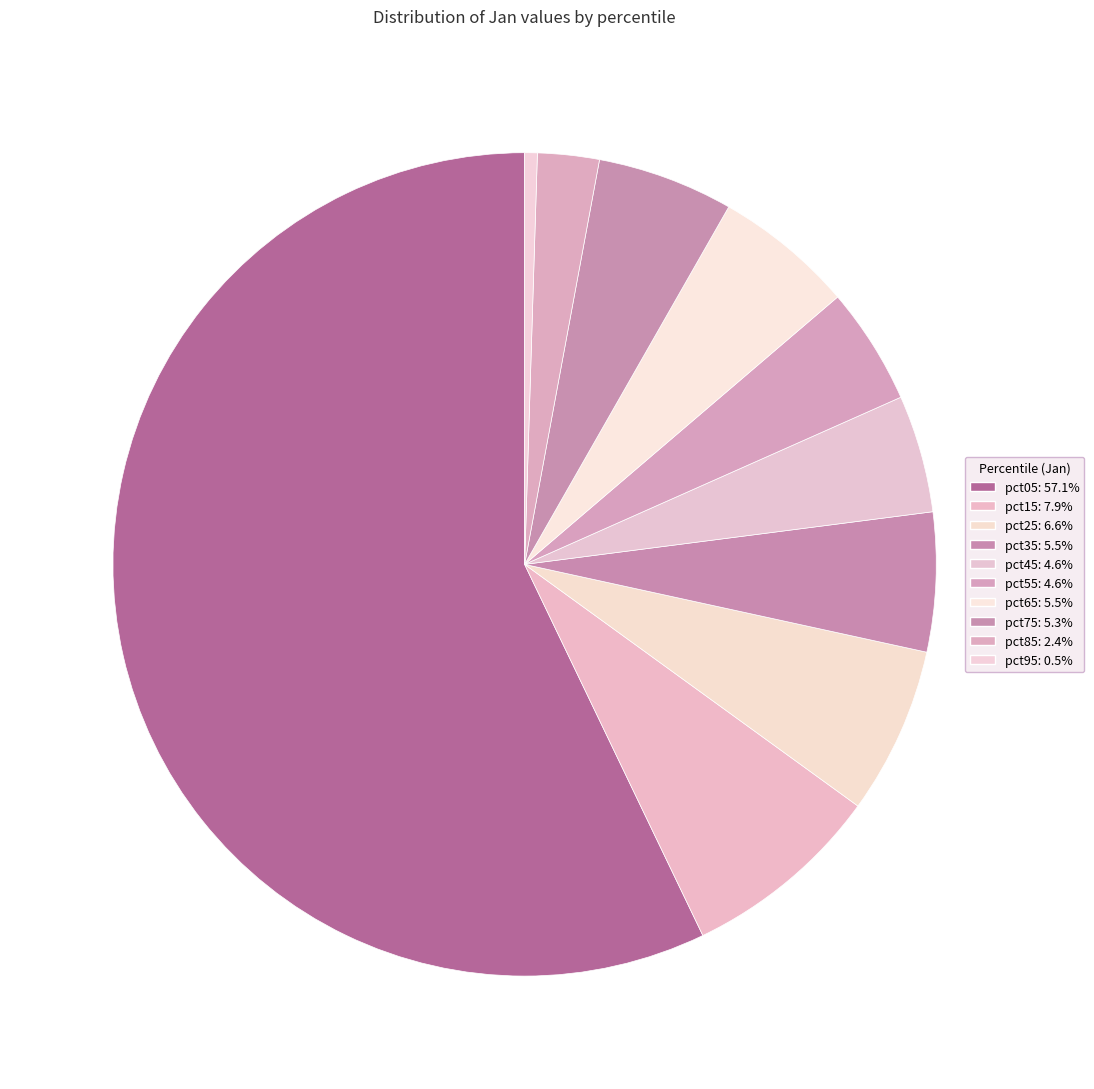

How many segments does this pie chart have?

10